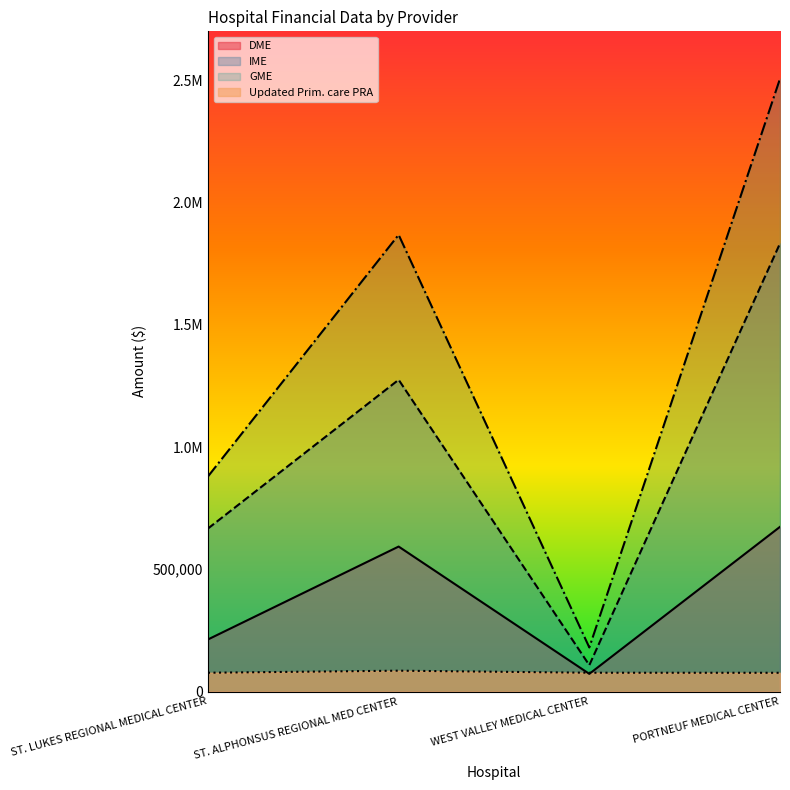

Between ST. ALPHONSUS REGIONAL MED CENTER and PORTNEUF MEDICAL CENTER, which is larger?

PORTNEUF MEDICAL CENTER